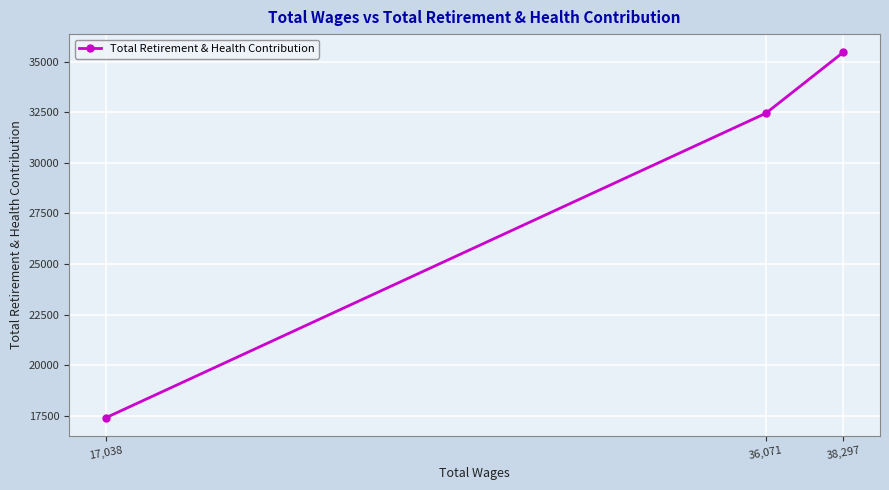

How many lines are shown in the chart?

1